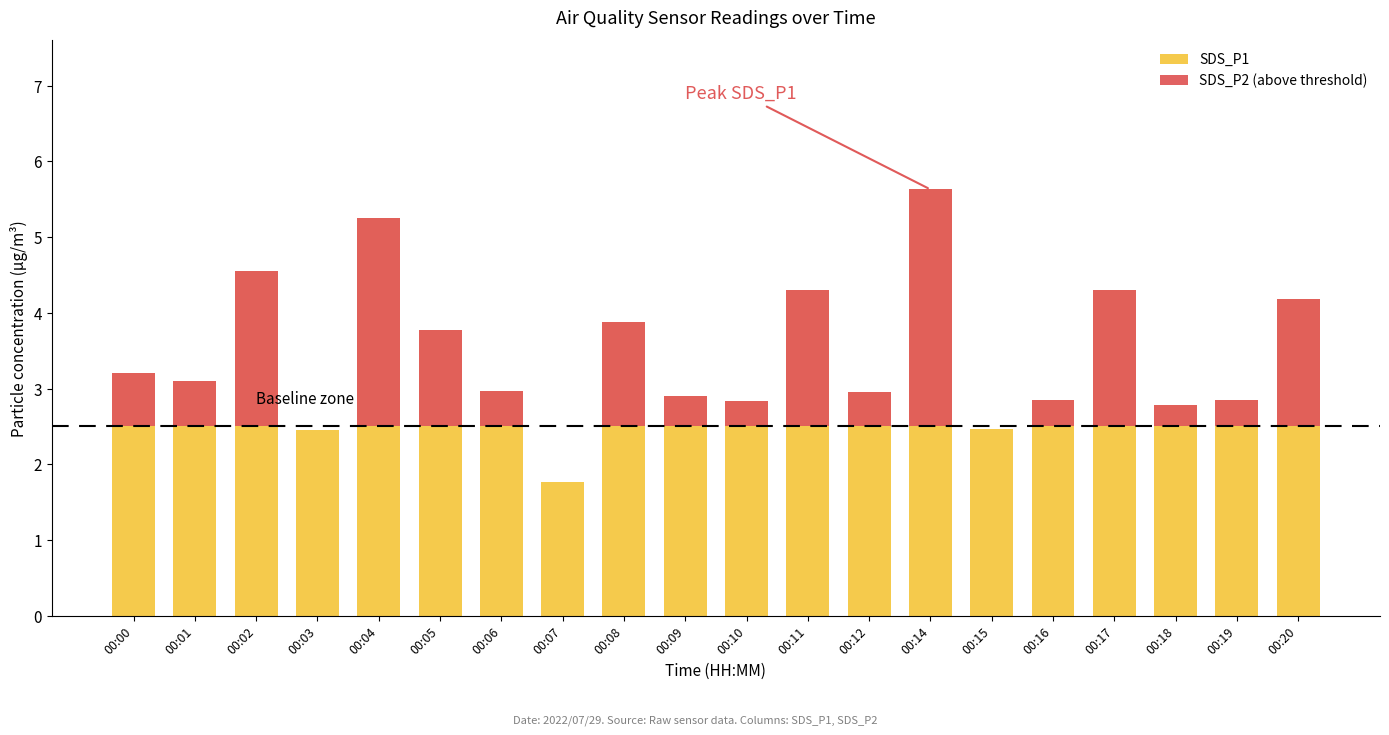

At how many categories does at least one series exceed 2?

19